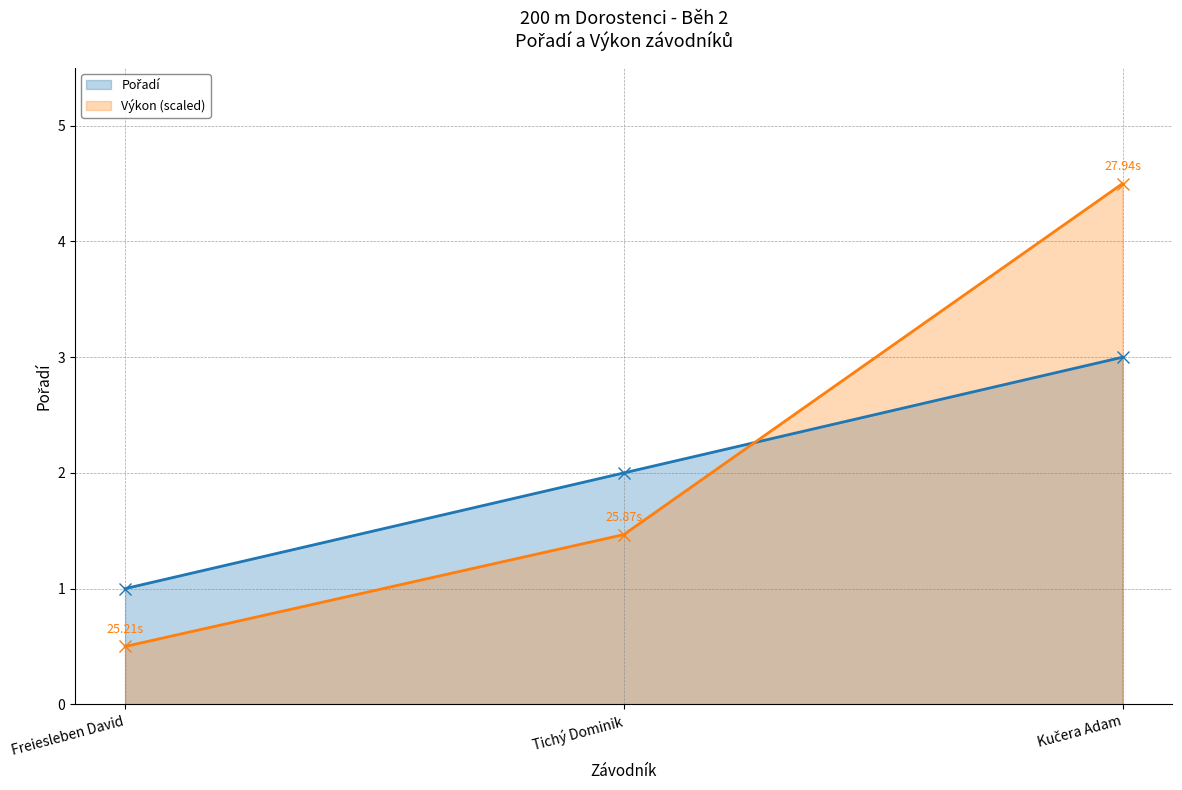

At which category is the sum across all series the highest?

Kučera Adam